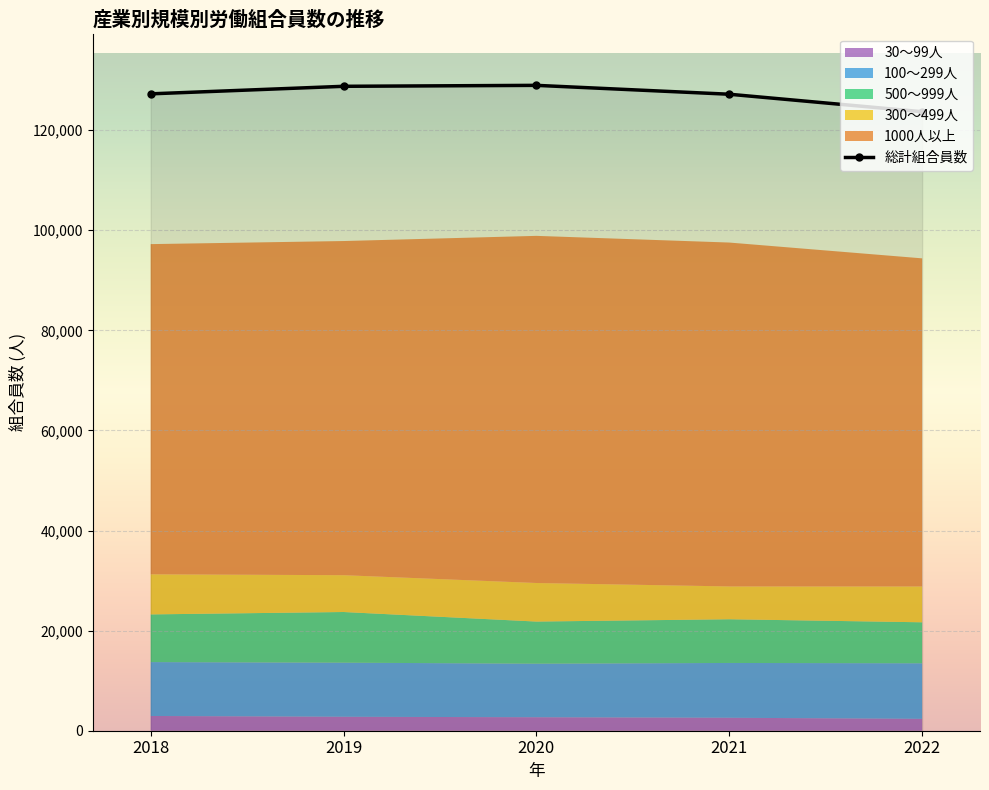

Reading left to right, what are all the values shown in this chart?

1000人以上: 65970	66761	69355	68707	65558
総計組合員数: 127244	128752	128941	127167	123673
300～499人: 8009	7357	7705	6556	7155
500～999人: 9529	10124	8416	8734	8189
100～299人: 10766	10808	10702	10951	11102
30～99人: 2946	2787	2692	2587	2373